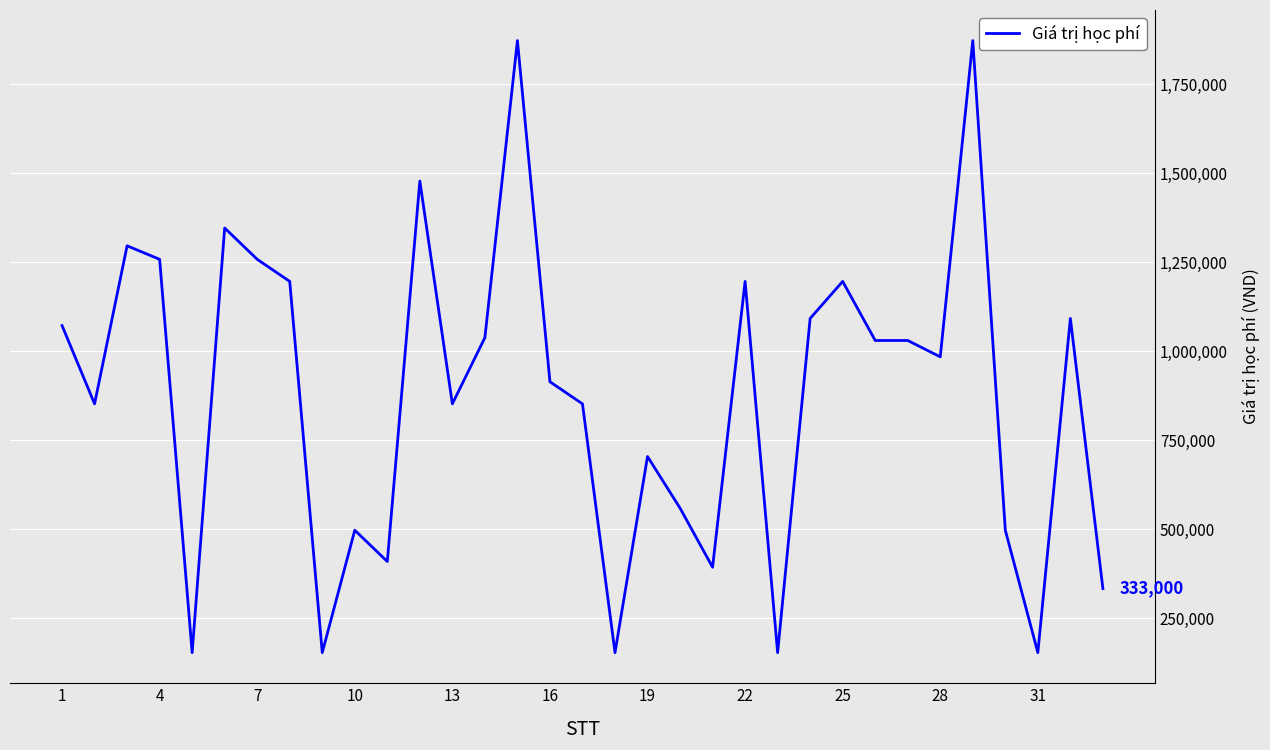

Reading left to right, what are all the values shown in this chart?

1072000	852000	1296000	1258000	153000	1346000	1258000	1196000	153000	497000	409000	1478000	852000	1038000	1872520	914000	852000	153000	704000	559000	393000	1196000	153000	1092000	1196000	1030000	1030000	984000	1872520	497000	153000	1092000	333000